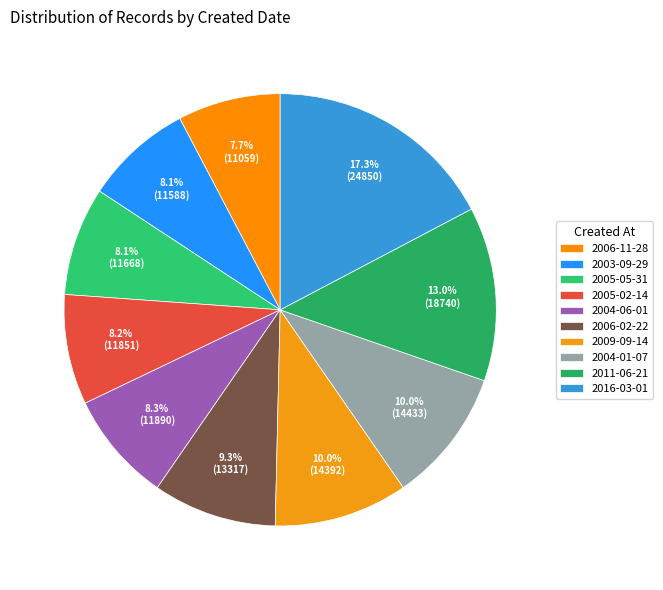

Does any single category account for the majority?

No